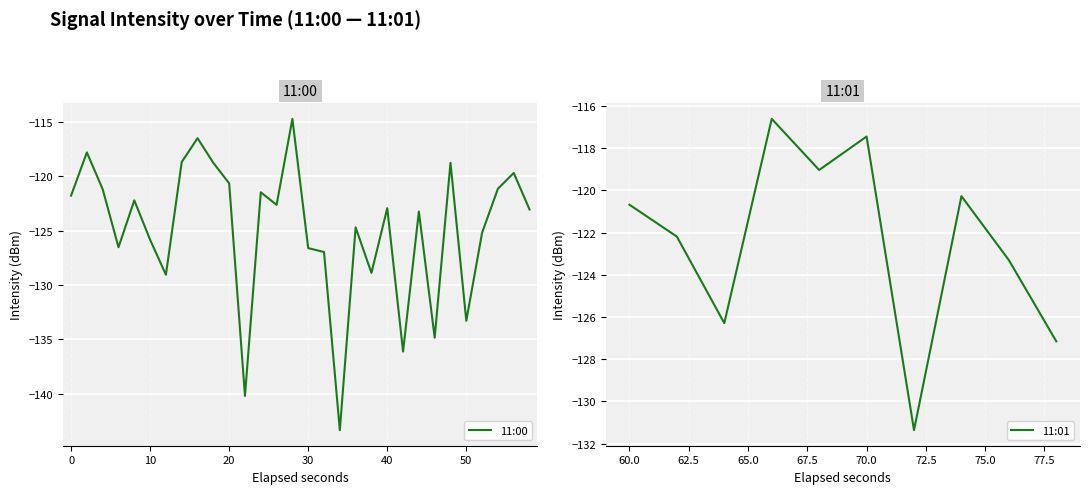

What is the difference between the values at 10 and 31?

1.5